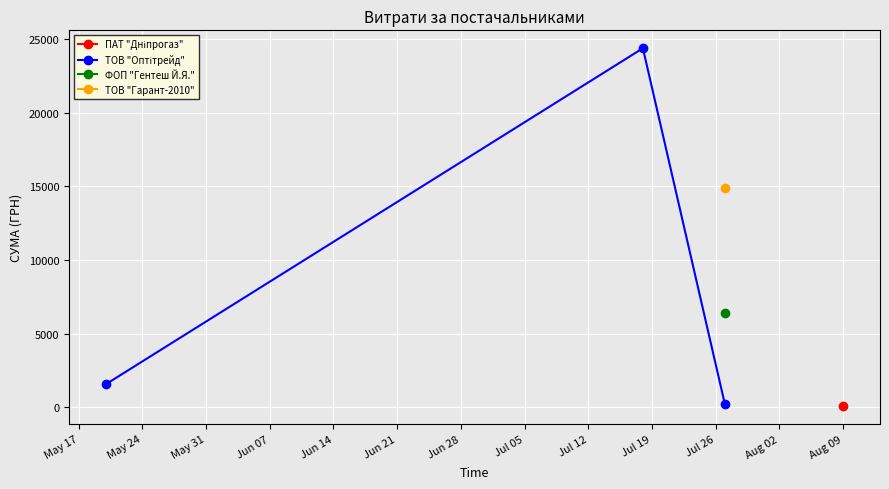

Is this an area chart (filled region under the line)?

No